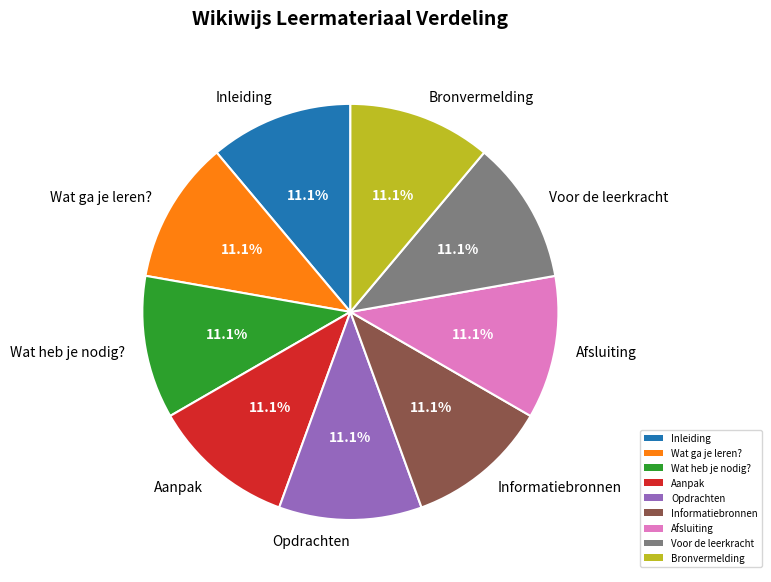

Does Aanpak account for over 50% of the chart?

No